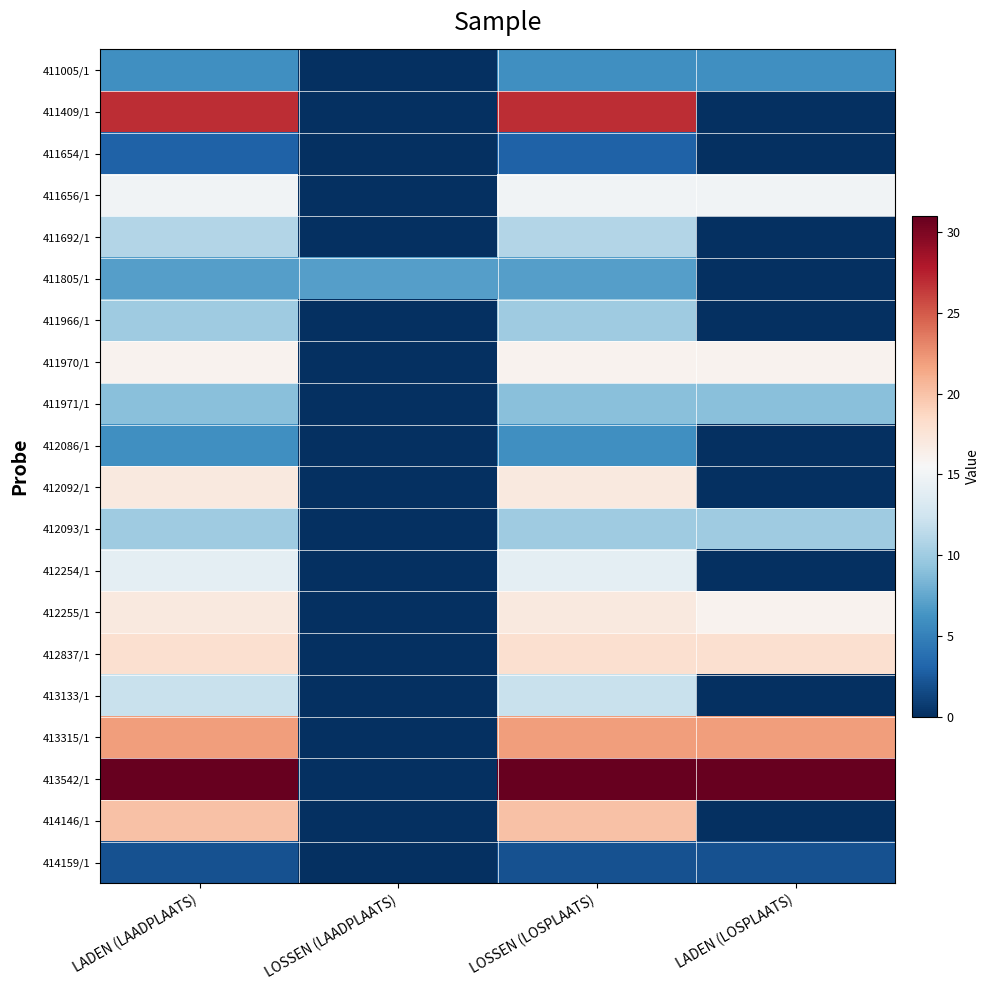

What is the spread (max minus min) of values at LOSSEN (LOSPLAATS)?

29